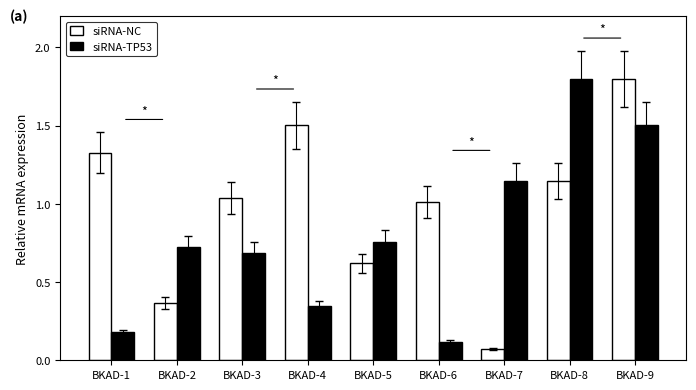

At which category does the chart reach its minimum across all series?

BKAD-7